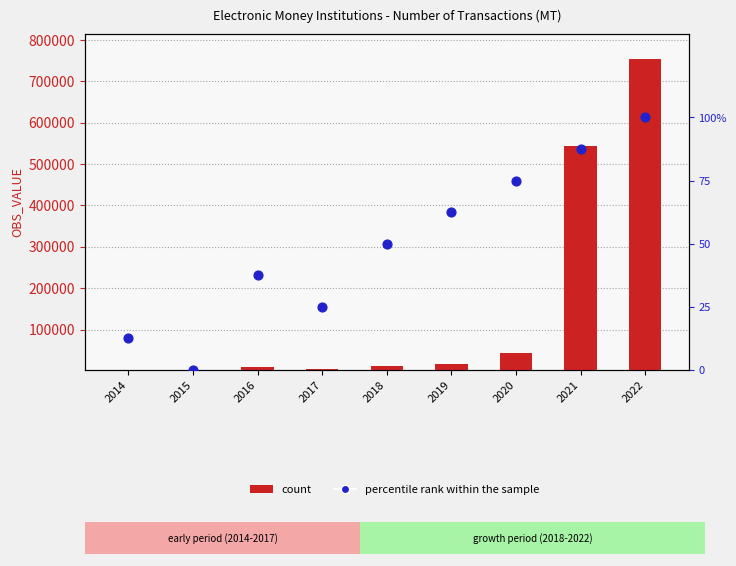

What is the total value across all series at 2015?

125.2